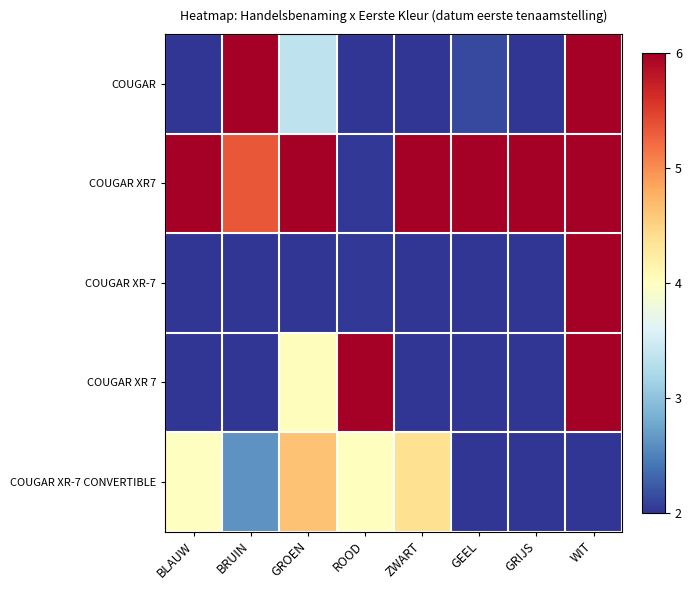

At ROOD, list the series in order from largest to smallest.

COUGAR XR 7, COUGAR XR-7 CONVERTIBLE, COUGAR XR7, COUGAR XR-7, COUGAR